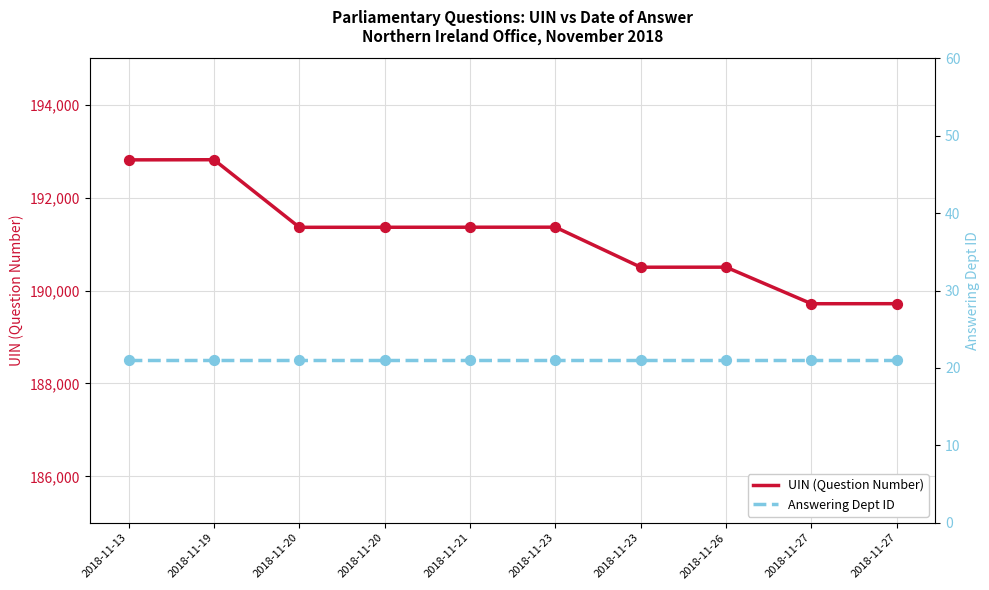

Which series has the largest Y range (max minus min)?

UIN (Question Number)